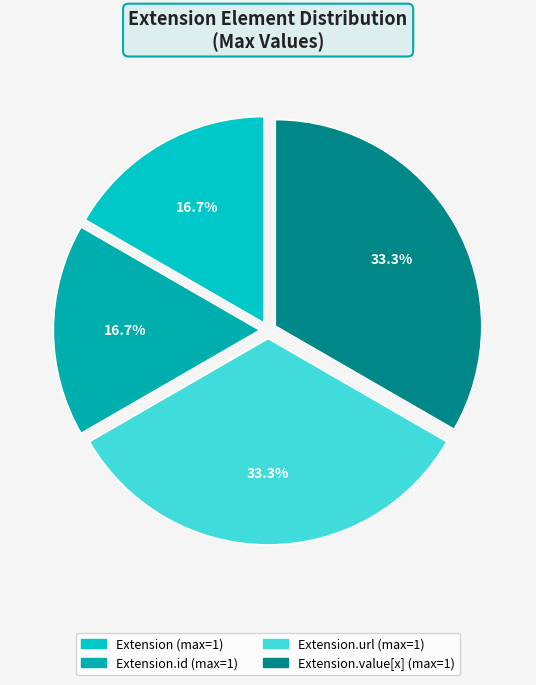

How many segments does this pie chart have?

4